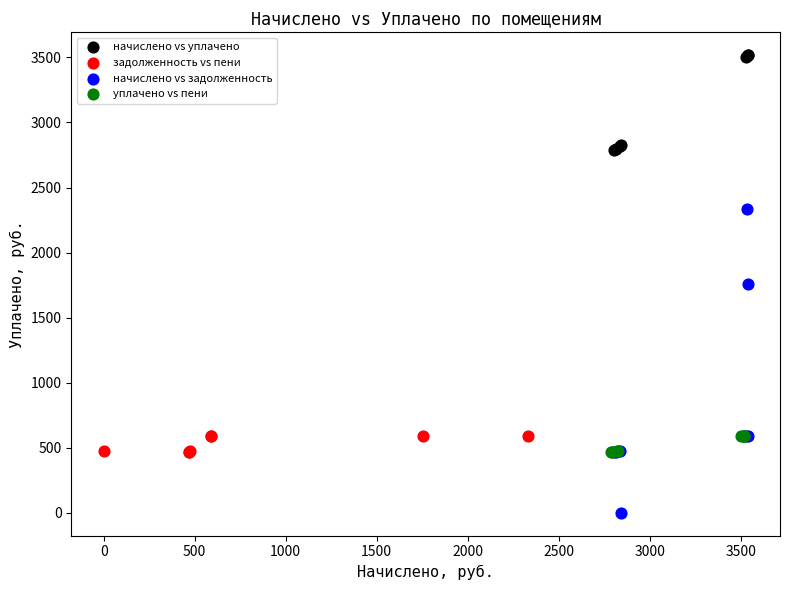

Which series has the largest Y range (max minus min)?

начислено vs задолженность